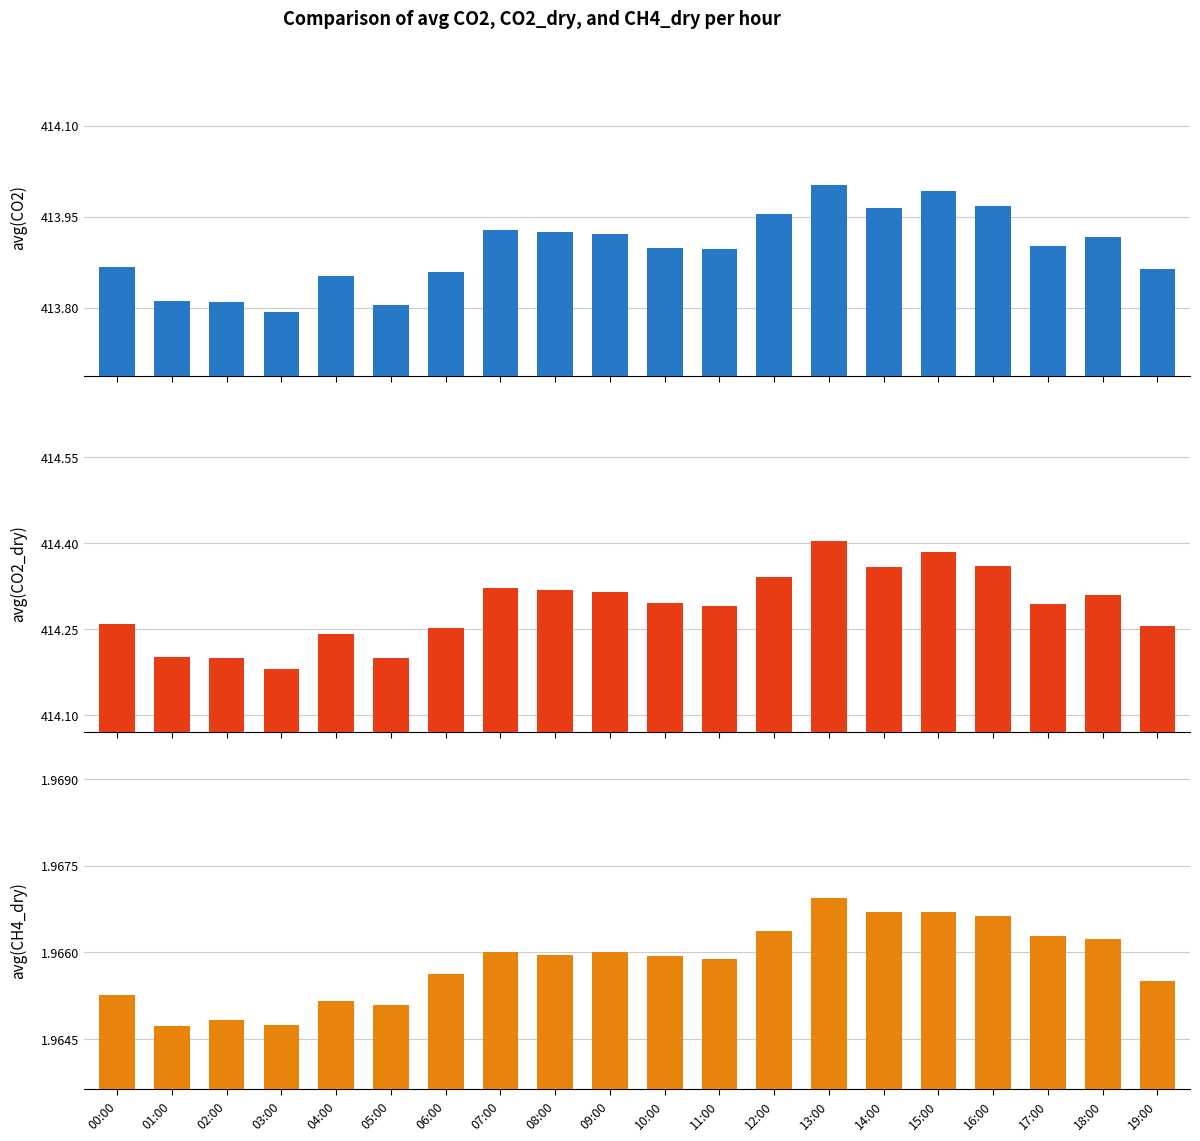

What is the sum of the avg(CO2_dry) values at 16:00 and 19:00?

828.6